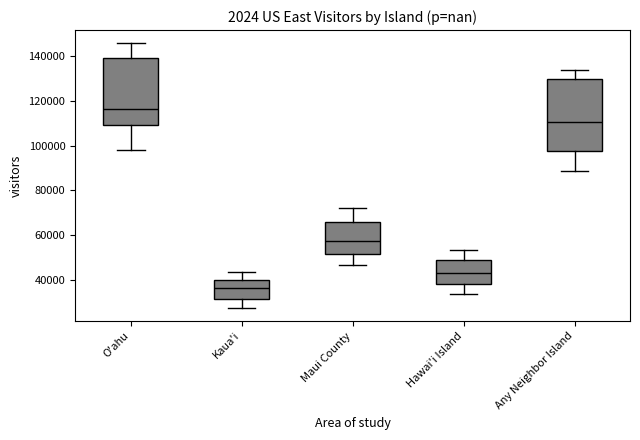

Reading left to right, read every box against the y-axis: the position of its median line, the range the box covers, and the ends of its whiskers. The values are not printed on the chart, so give them approximately, as read against the axis.

O'ahu: median 116000, box 110000 to 140000, whiskers 98000 to 146000
Kaua'i: median 36000, box 32000 to 40000, whiskers 28000 to 44000
Maui County: median 58000, box 52000 to 66000, whiskers 46000 to 72000
Hawai'i Island: median 42000, box 38000 to 48000, whiskers 34000 to 54000
Any Neighbor Island: median 110000, box 98000 to 130000, whiskers 88000 to 134000